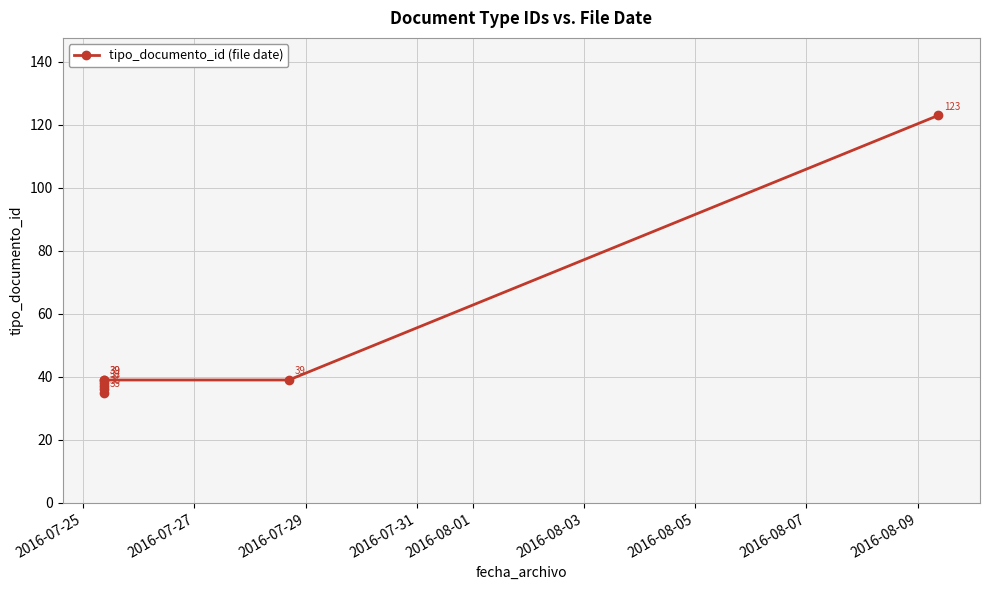

Is this an area chart (filled region under the line)?

No